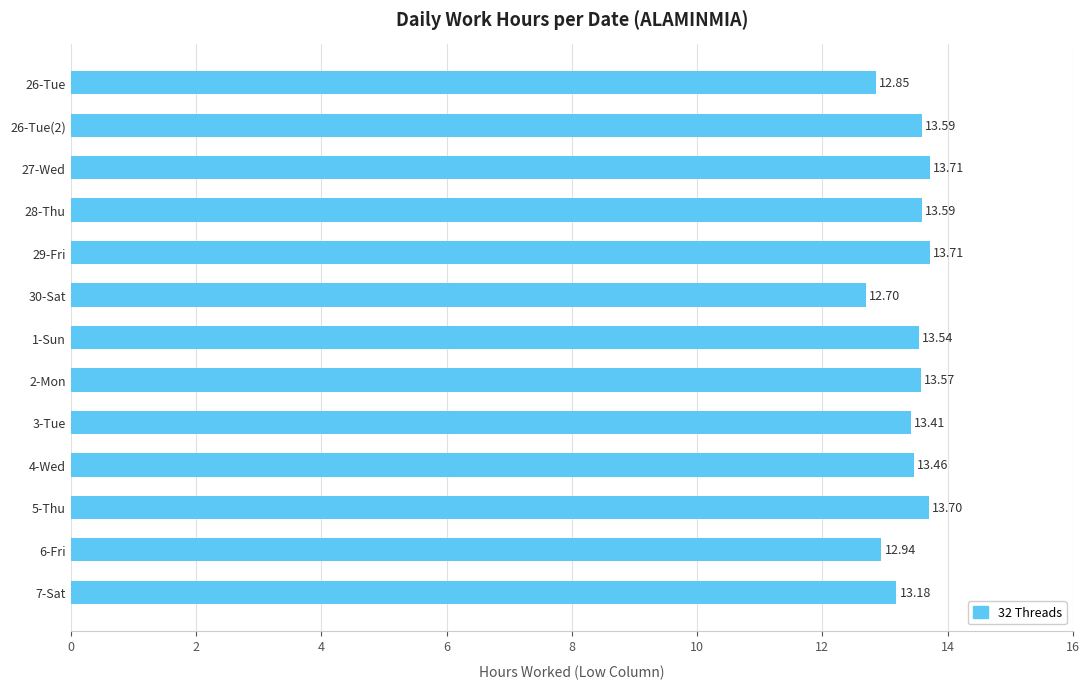

Where is the data nearest to the value 13?

6-Fri